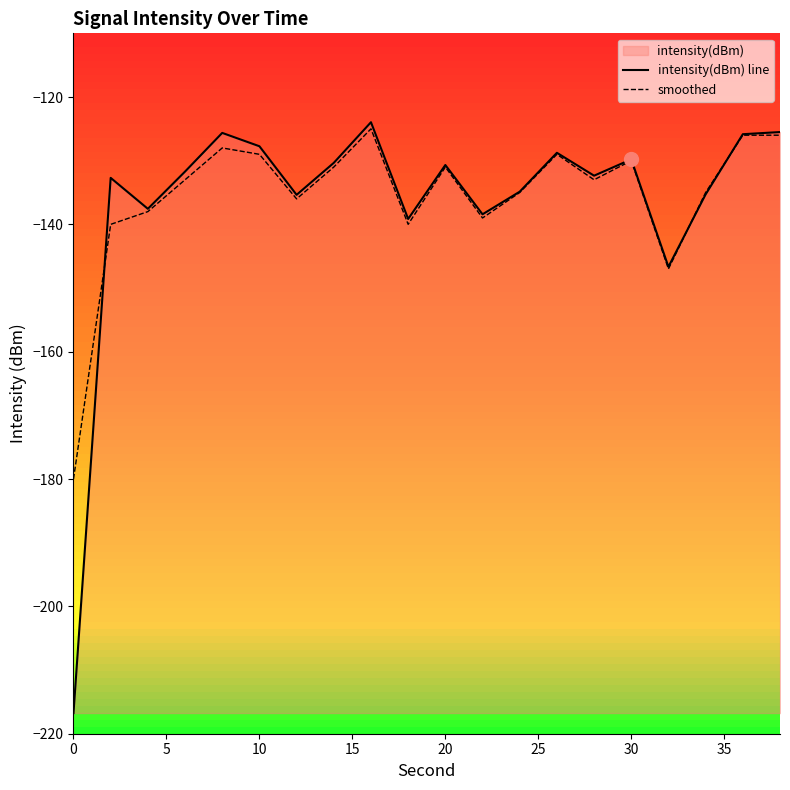

What is the greatest value displayed?

-124.0